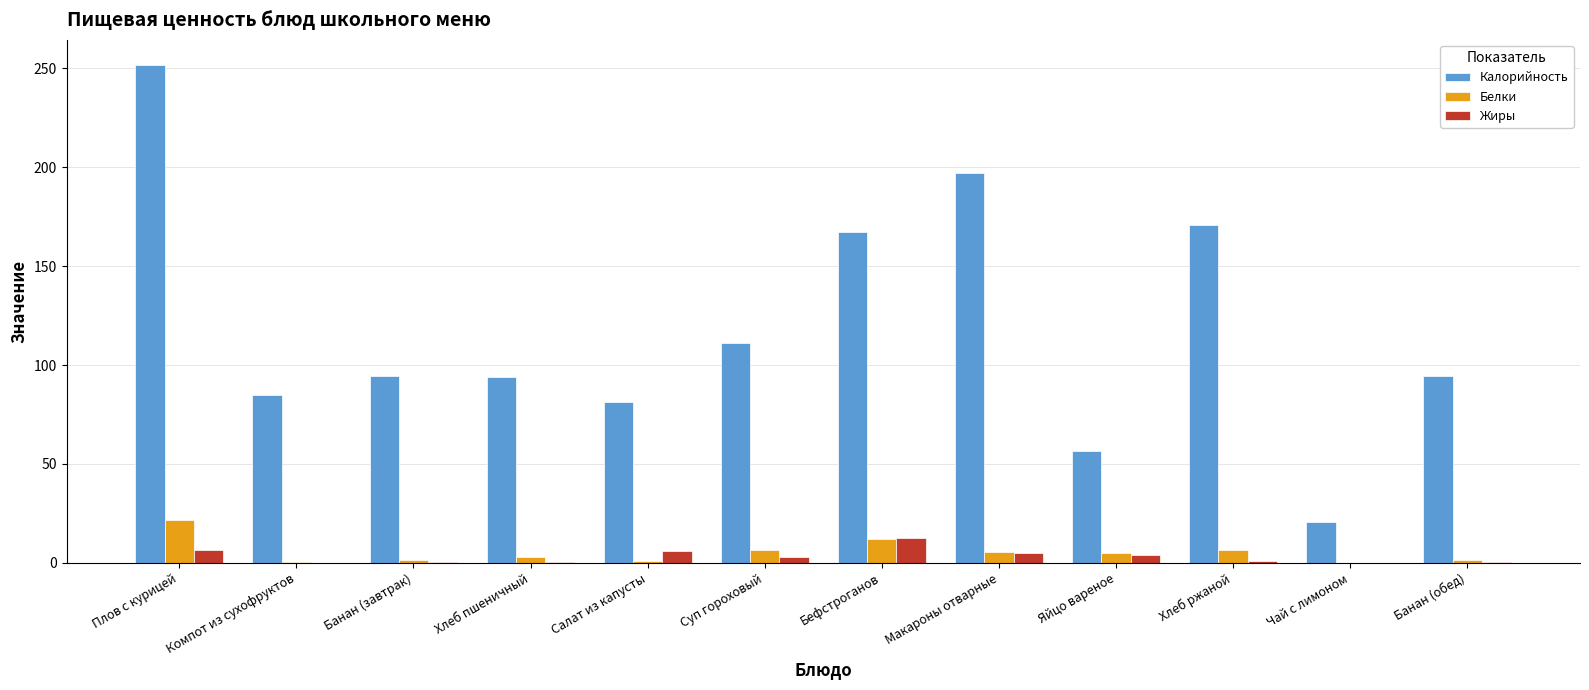

What is the difference between the Калорийность values at Банан (обед) and Компот из сухофруктов?

9.5